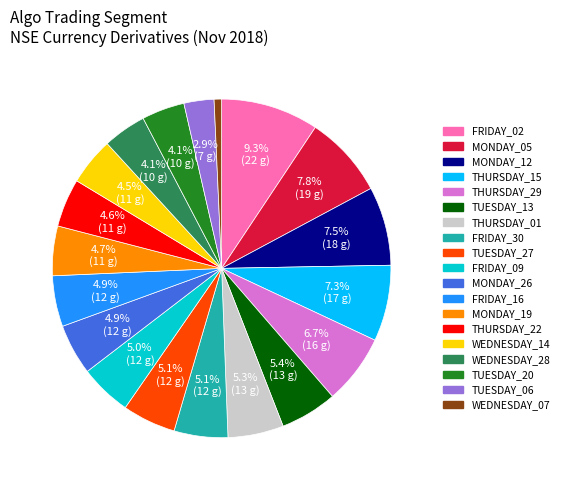

Does any single category account for the majority?

No